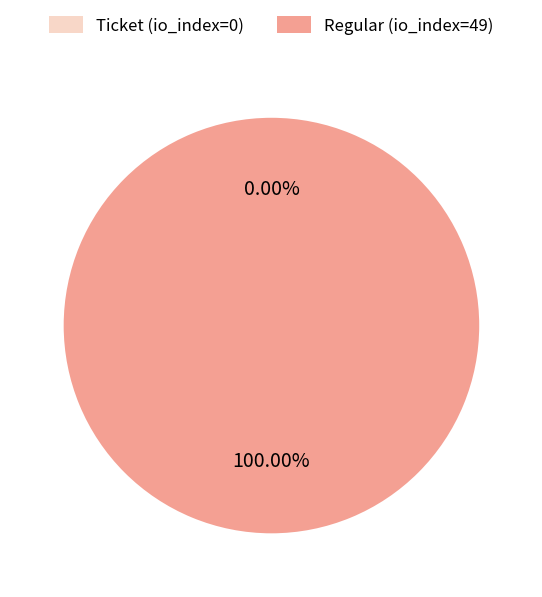

How much of the chart is everything except Ticket (io_index=0)?

100.0%